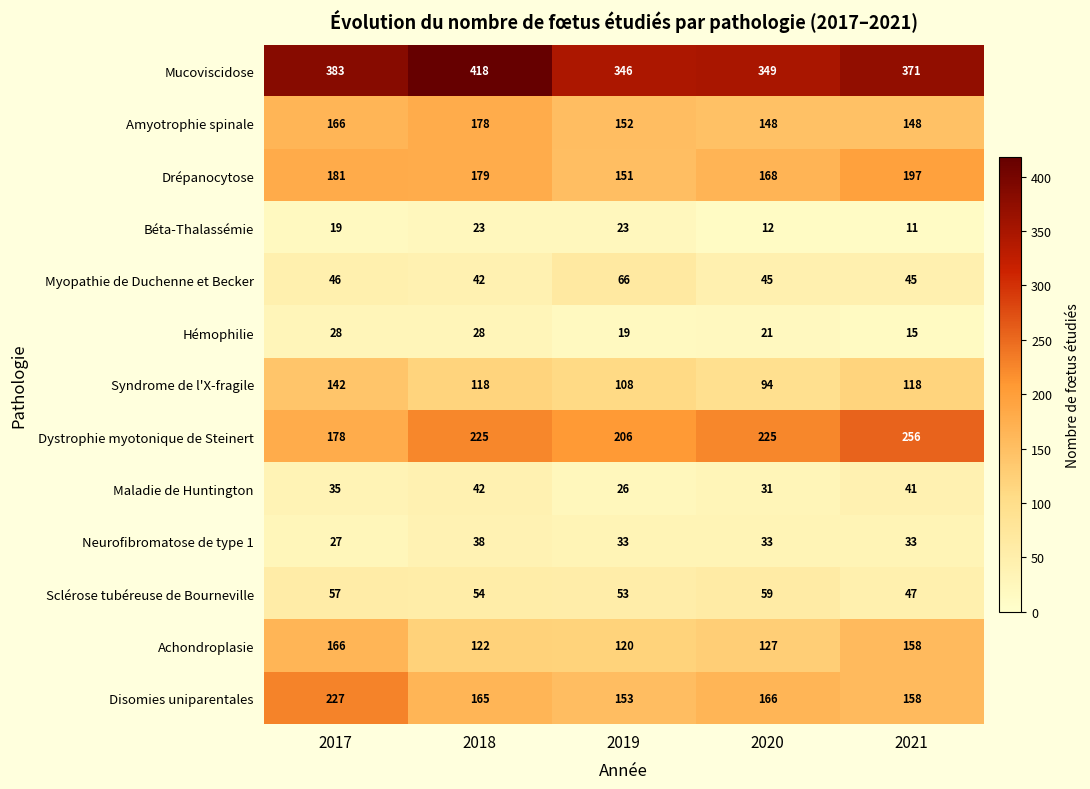

How many distinct data groups are displayed?

13